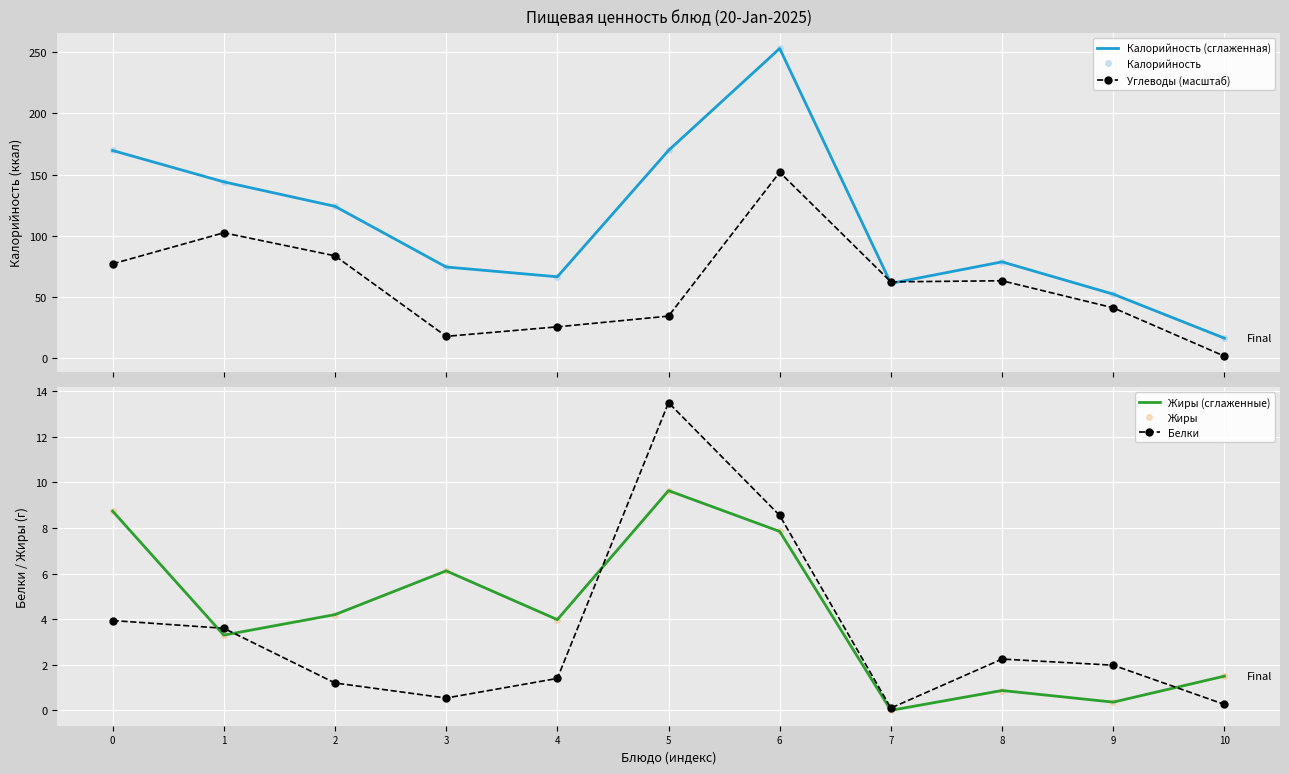

What is the total value across all series at 8?

224.3